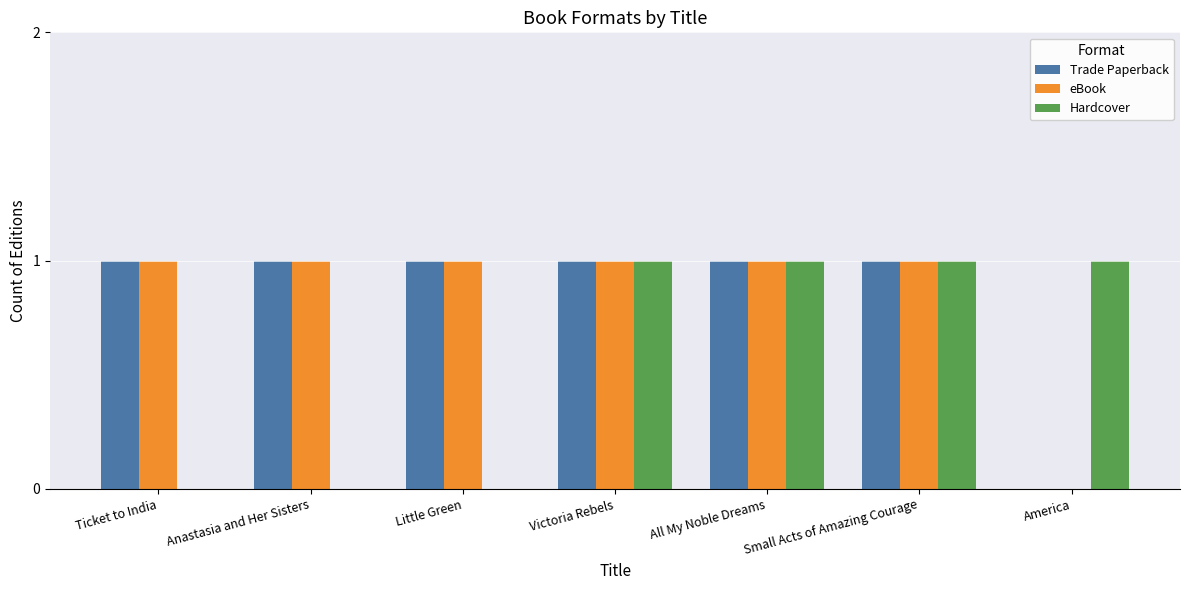

What are all the series names shown in the legend?

Trade Paperback, eBook, Hardcover